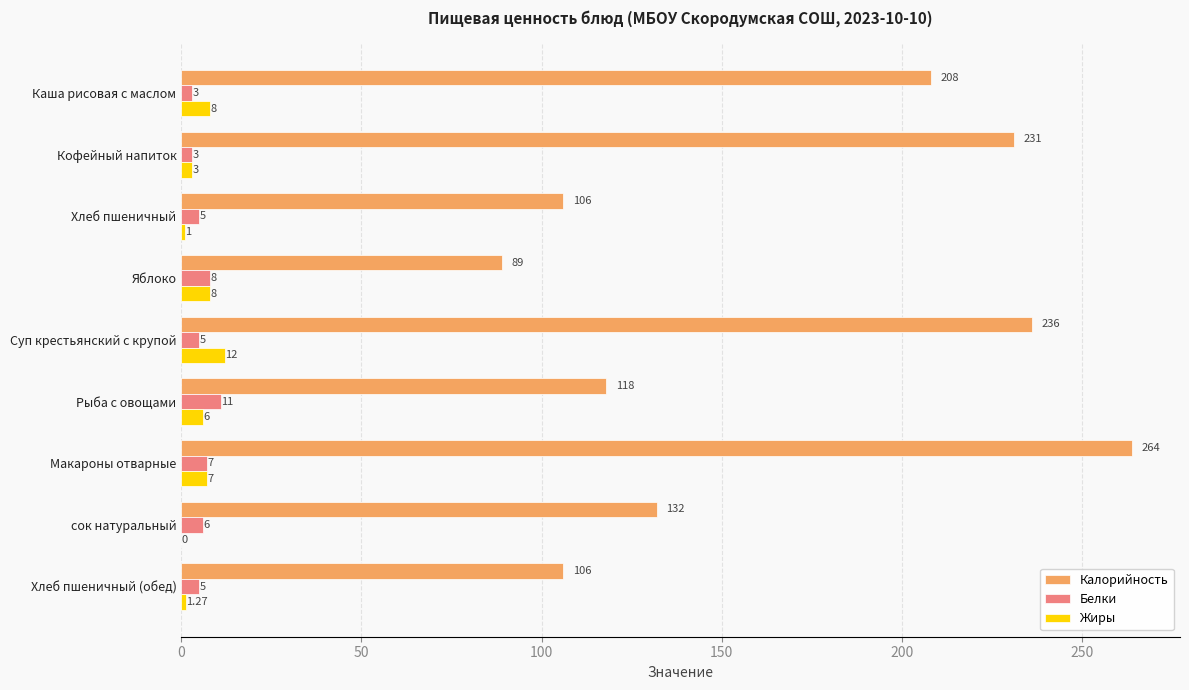

At which category does the chart reach its peak across all series?

Макароны отварные